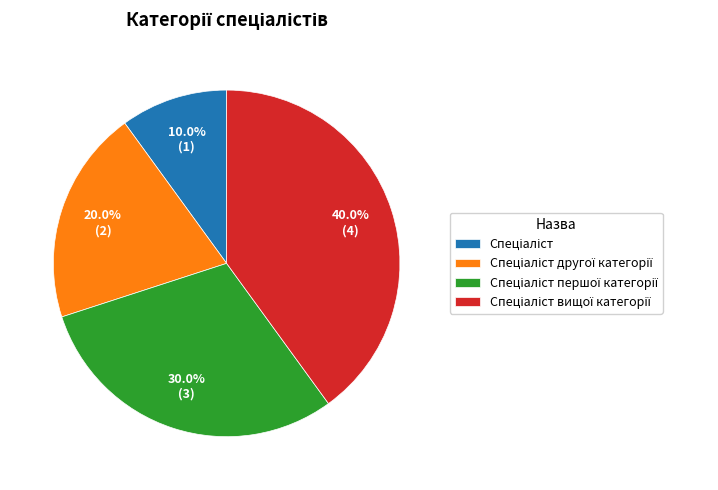

How many slices are in this pie chart?

4